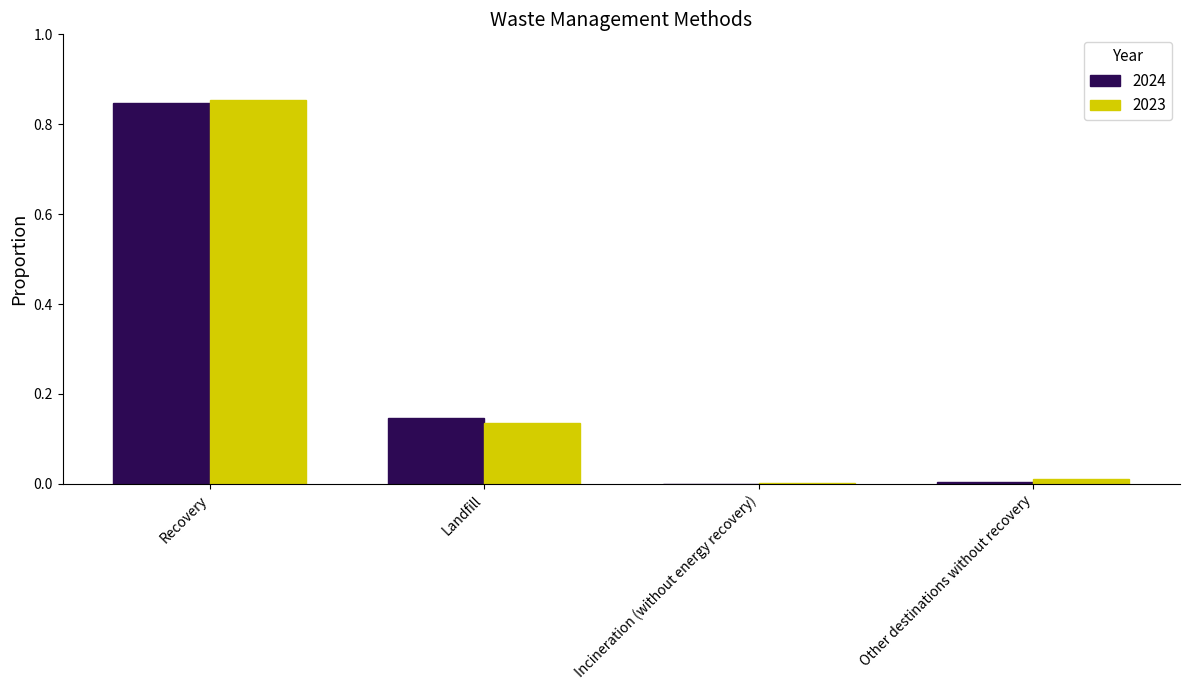

At which label does 2024 reach its peak?

Recovery